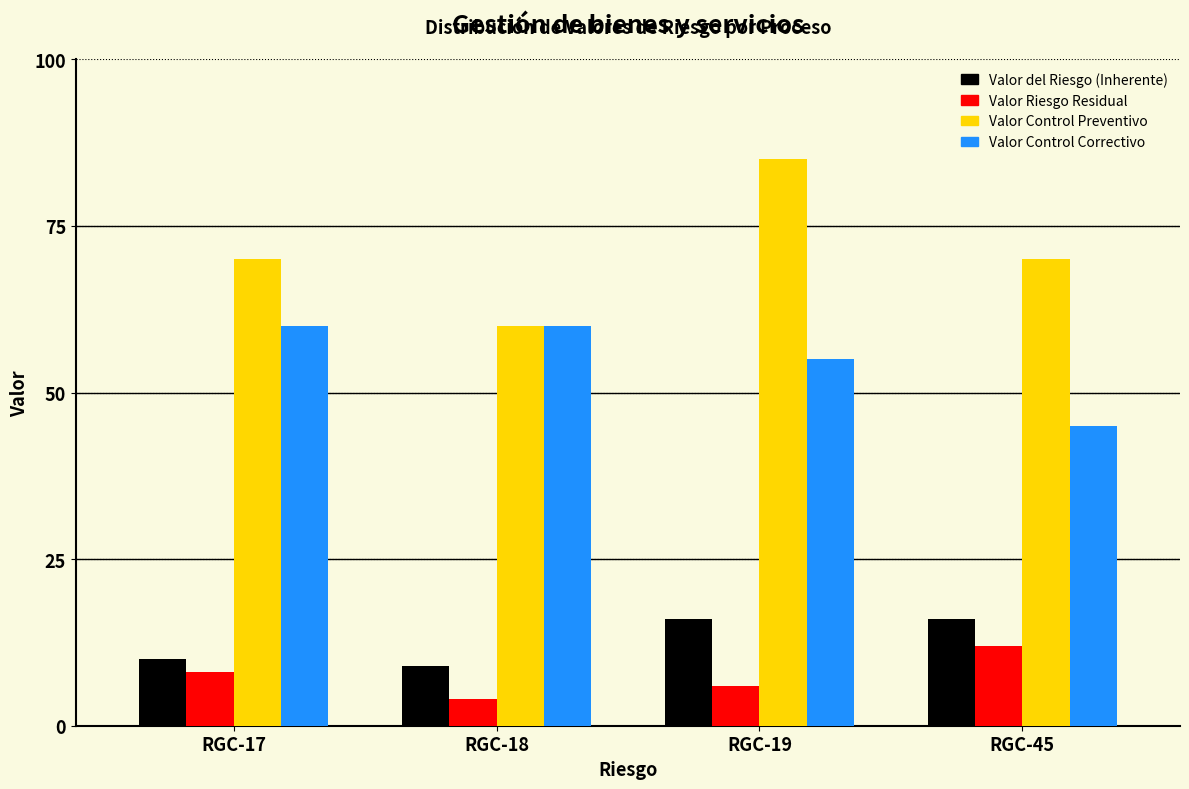

Reading left to right, list all the values displayed in this chart.

Valor del Riesgo (Inherente): RGC-17=10	RGC-18=9	RGC-19=16	RGC-45=16
Valor Riesgo Residual: RGC-17=8	RGC-18=4	RGC-19=6	RGC-45=12
Valor Control Preventivo: RGC-17=70	RGC-18=60	RGC-19=85	RGC-45=70
Valor Control Correctivo: RGC-17=60	RGC-18=60	RGC-19=55	RGC-45=45